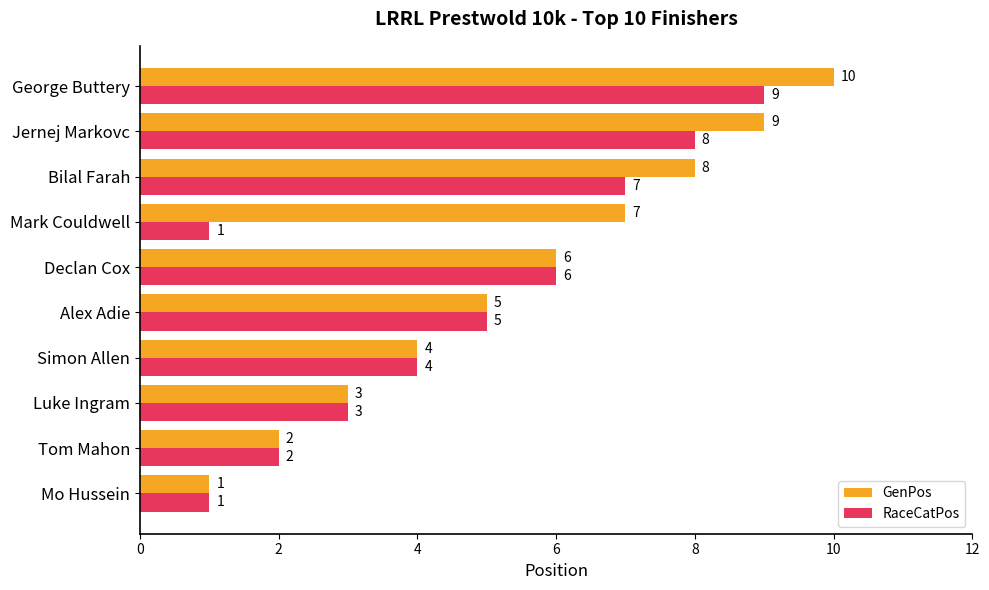

Count the RaceCatPos values in the range 2 to 7.

6